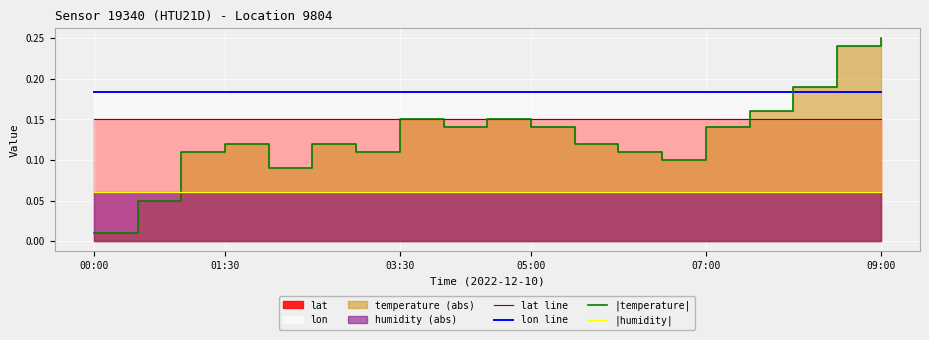

What is the sum of all |temperature| values?

2.5